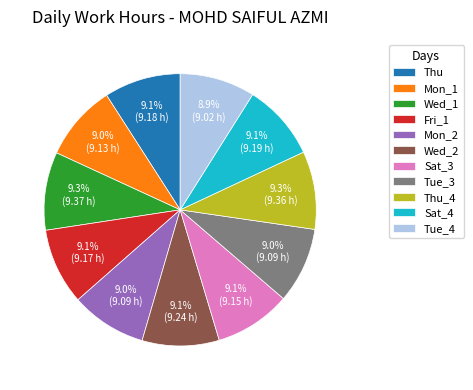

How many slices are in this pie chart?

11